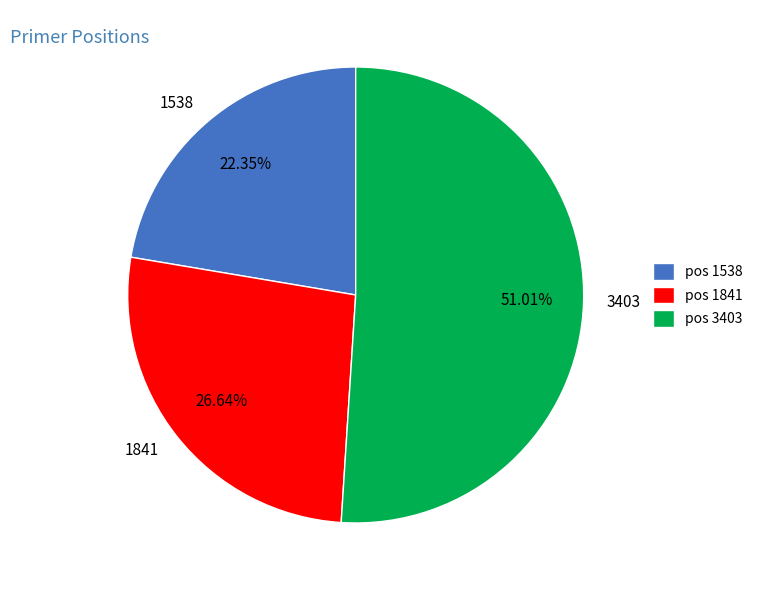

Is there a majority slice in this chart?

Yes